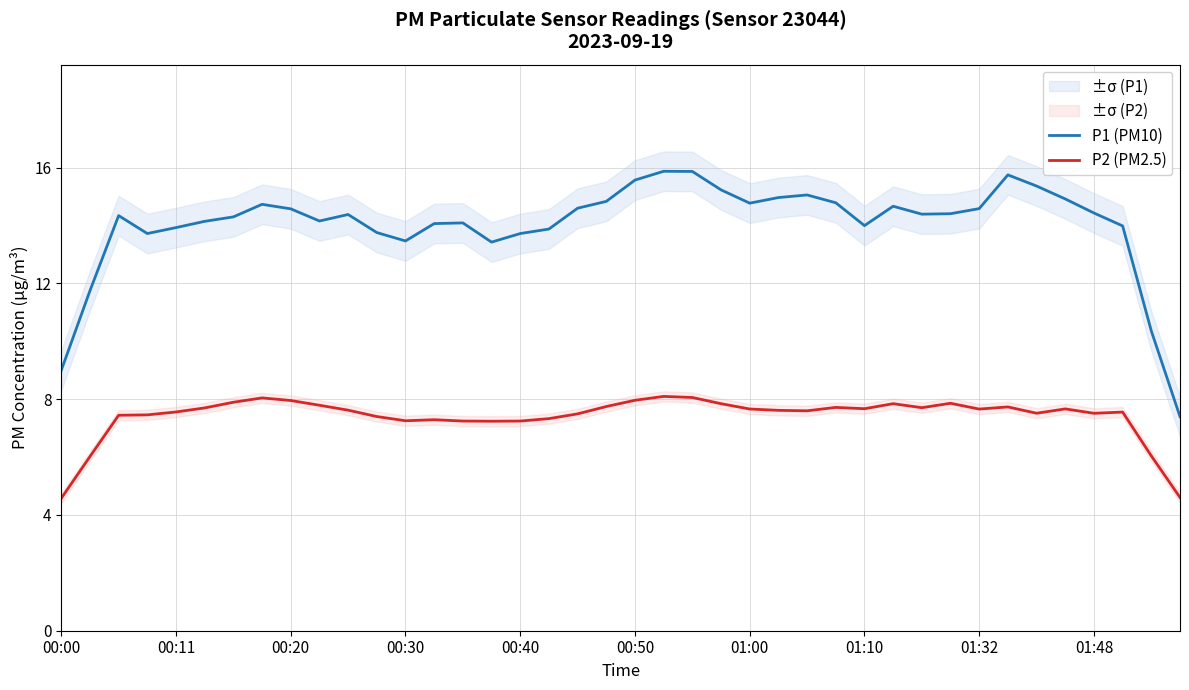

The value of P1 (PM10) at 38 is 2.9. True or false?

False